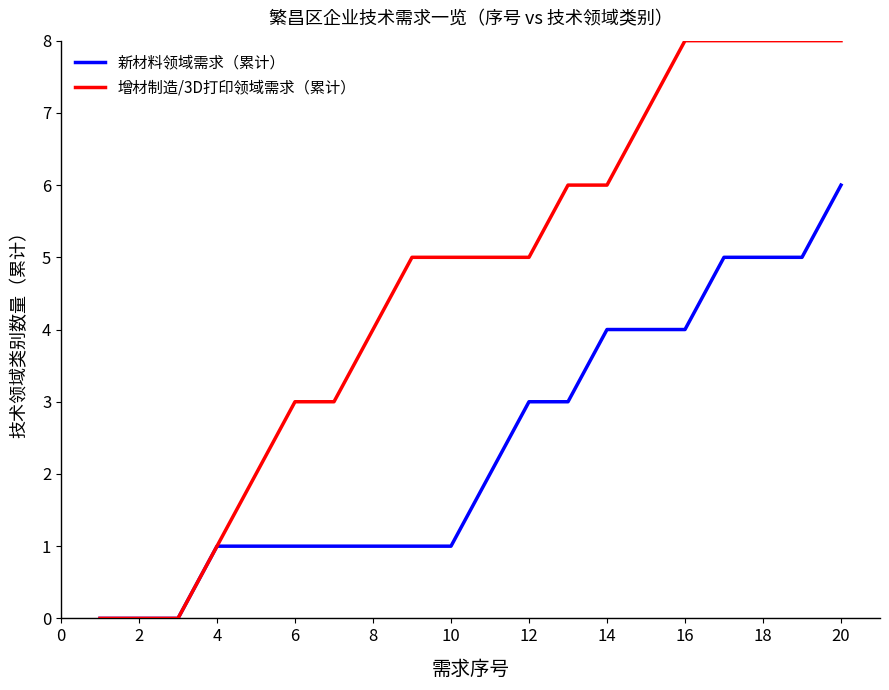

How many 增材制造/3D打印领域需求（累计） values are between 3 and 8?

15